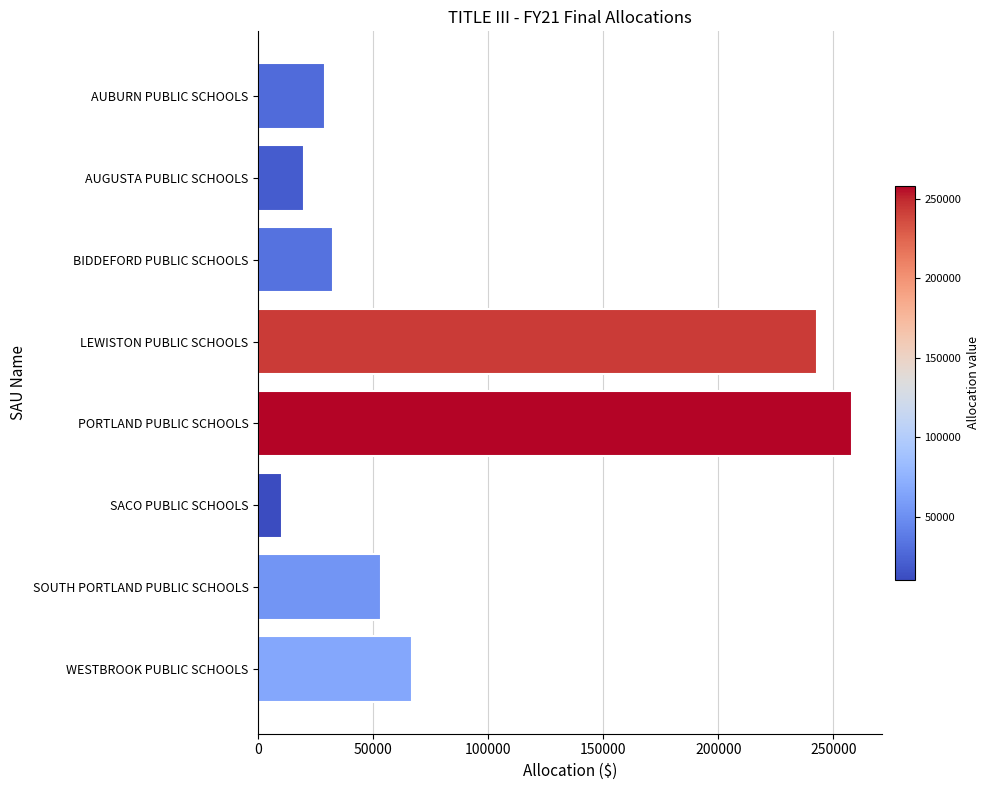

The chart shows a value of 53295 at SOUTH PORTLAND PUBLIC SCHOOLS. True or false?

True